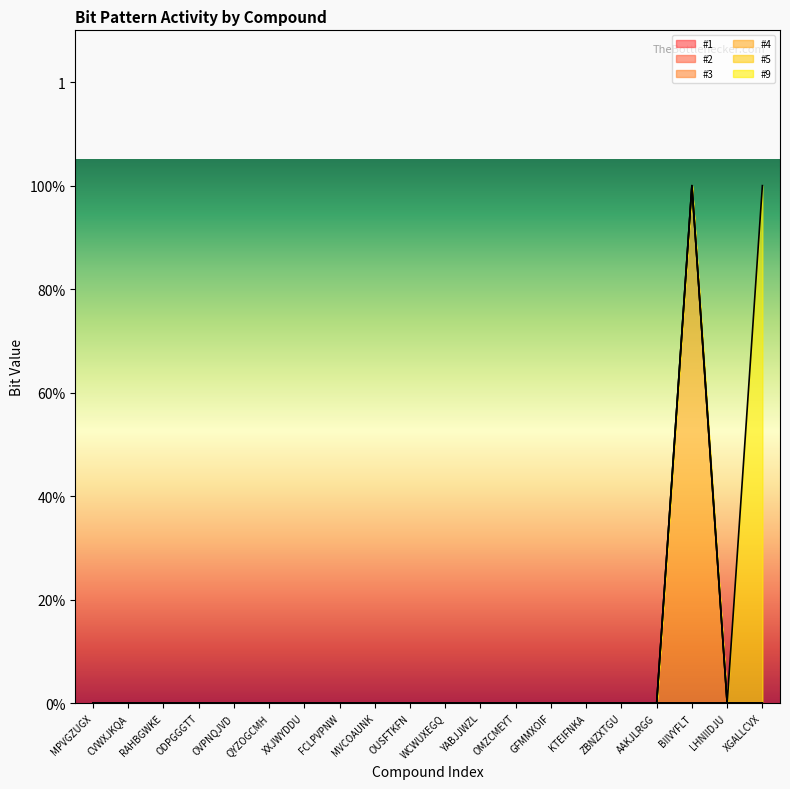

How many categories are shown in the chart?

20